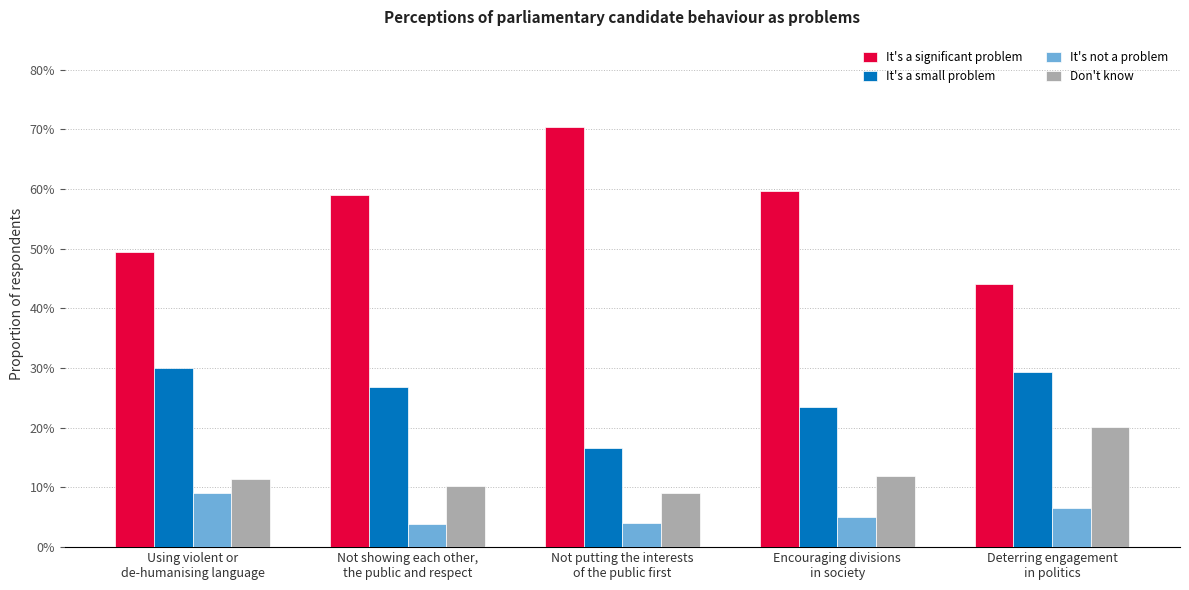

What is the total value across all series at Not showing each other,
the public and respect?

1.0